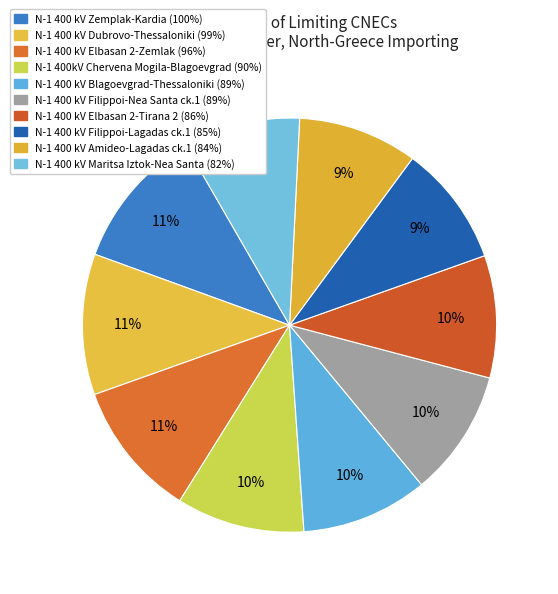

The N-1 400 kV Amideo-Lagadas ck.1 slice represents 1% of the pie. True or false?

False